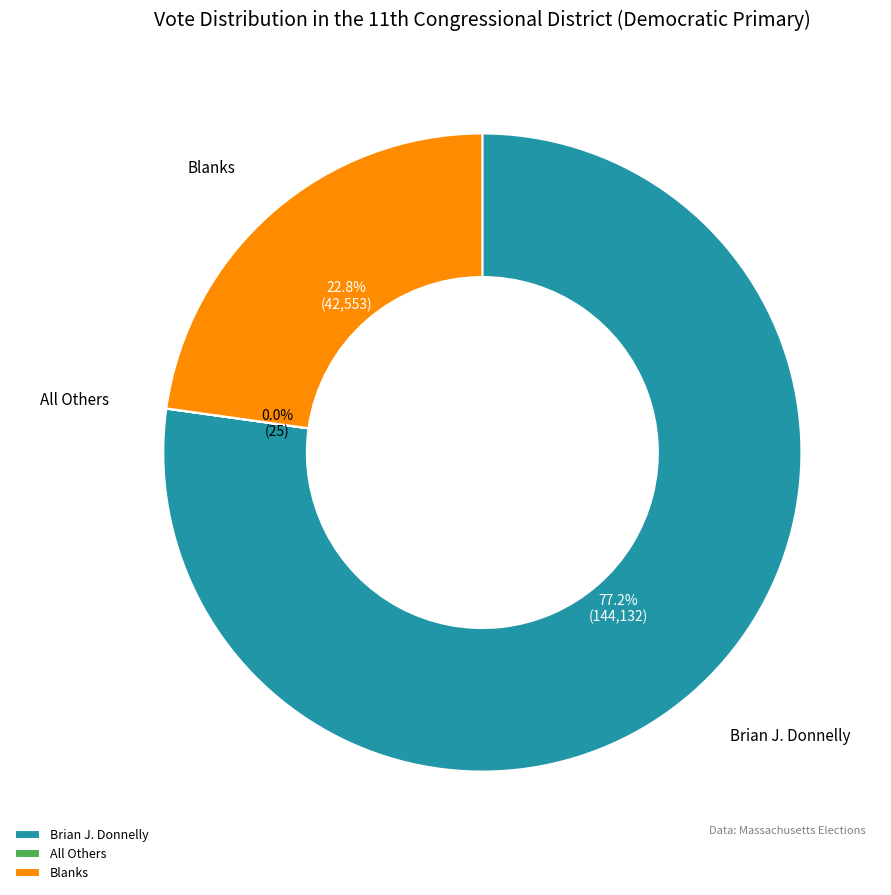

Which has a higher value, Brian J. Donnelly or Blanks?

Brian J. Donnelly